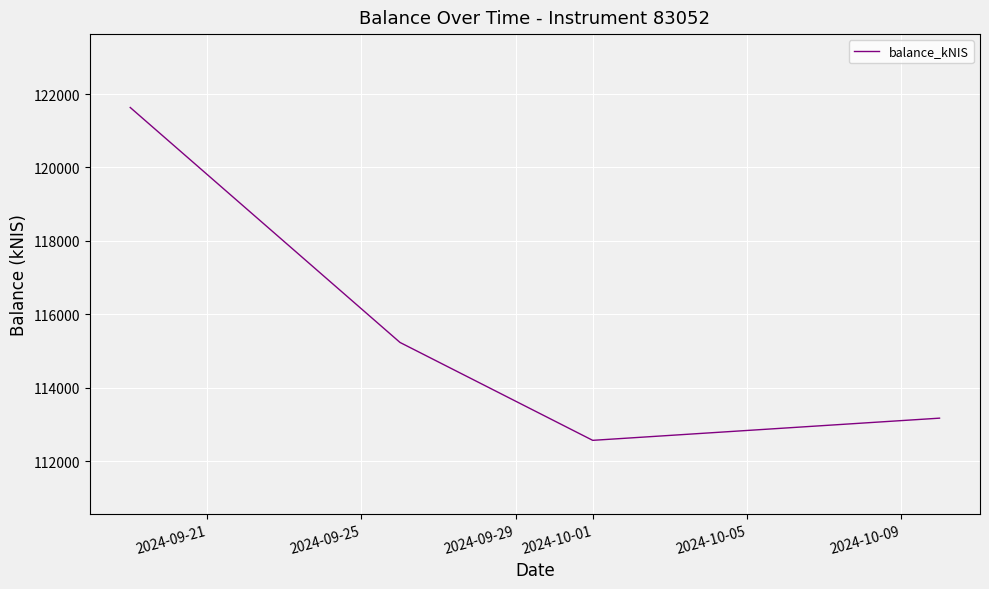

How many lines are shown in the chart?

1